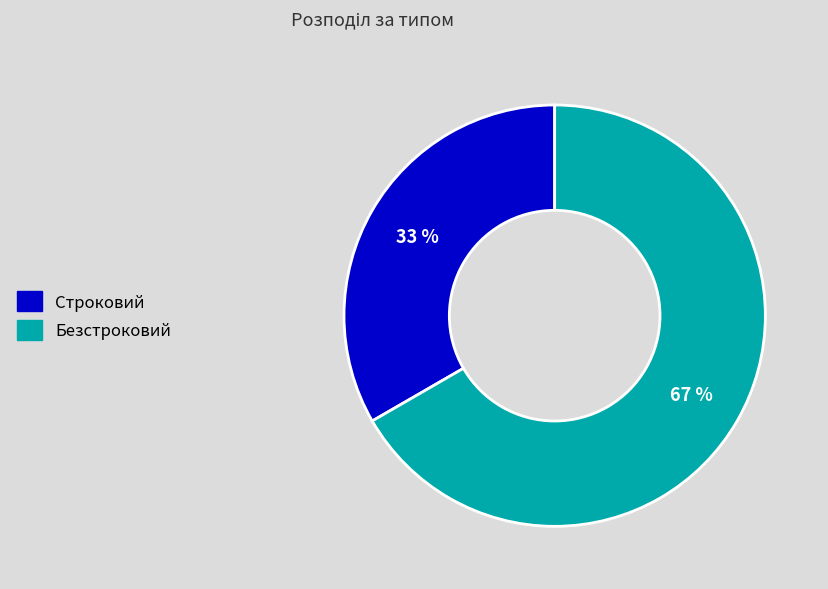

Which slice is the largest?

Безстроковий